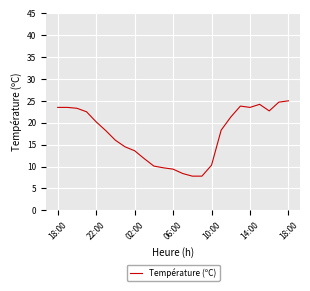

What is the difference between the maximum and minimum values?

17.2